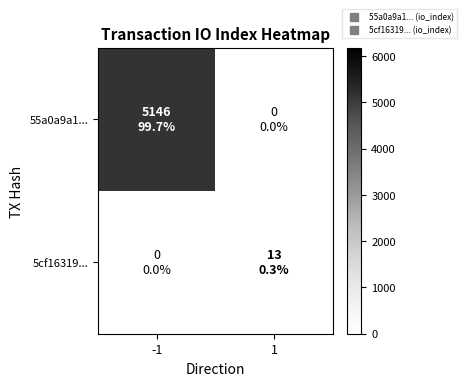

List the series in order of their peak value, lowest first.

5cf16319..., 55a0a9a1...